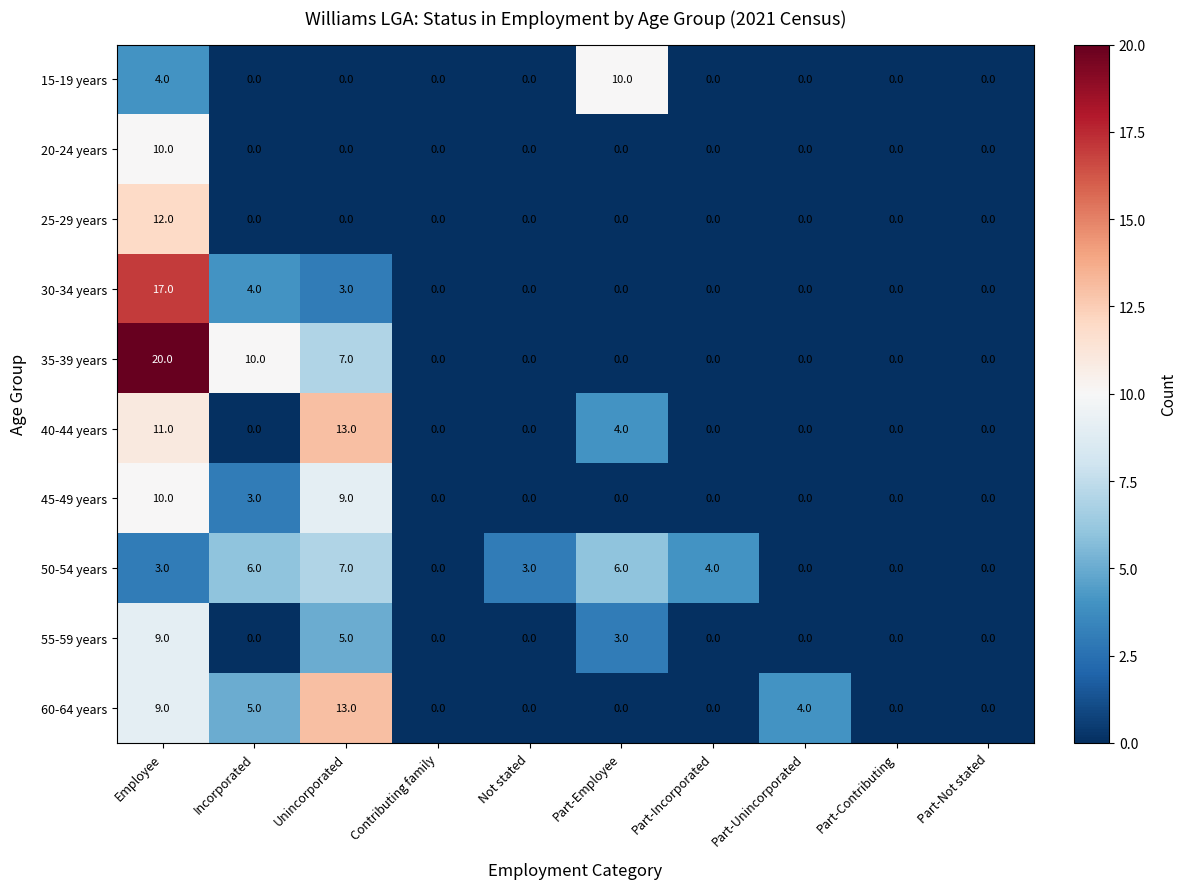

Which series has the largest total across all categories?

35-39 years